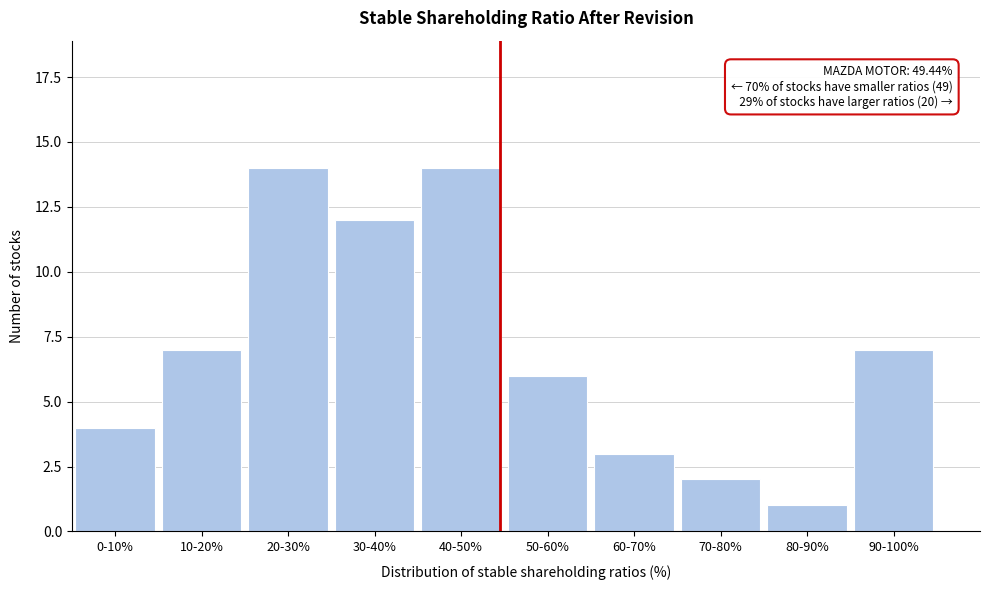

Reading right to left, list all the values displayed in this chart.

90-100%=7	80-90%=1	70-80%=2	60-70%=3	50-60%=6	40-50%=14	30-40%=12	20-30%=14	10-20%=7	0-10%=4